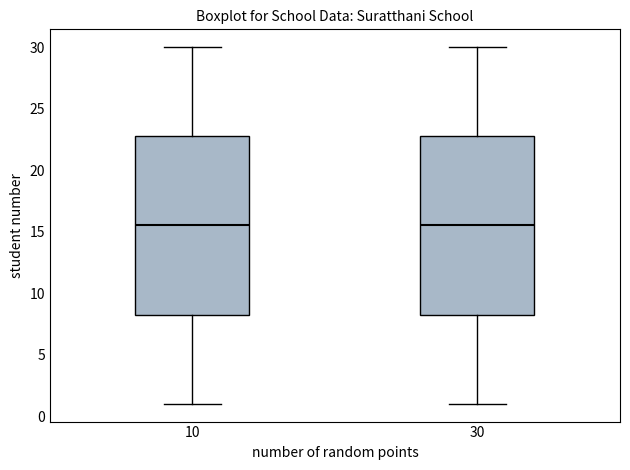

Where is the upper edge of the box at x = 10 on the y-axis? The values are not printed on the chart, so give them approximately, as read against the axis.

23.0